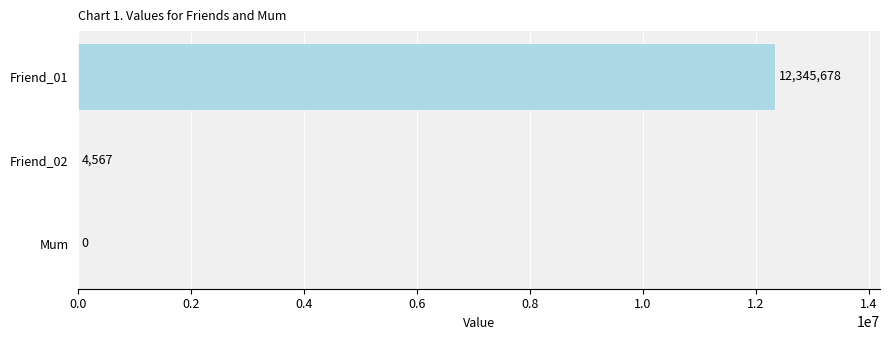

Reading bottom to top, transcribe all the data shown in this chart.

Mum=0	Friend_02=4567	Friend_01=12345678